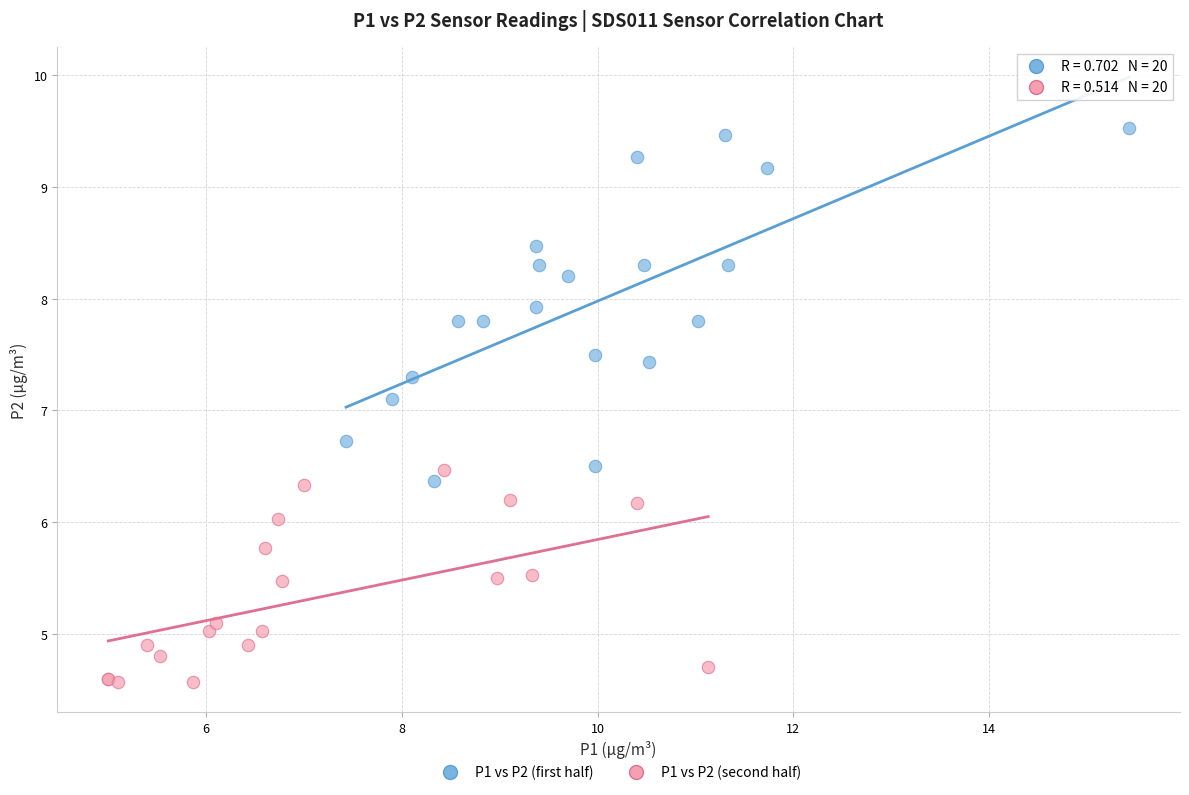

Which series has the largest Y range (max minus min)?

P1 vs P2 (first half)